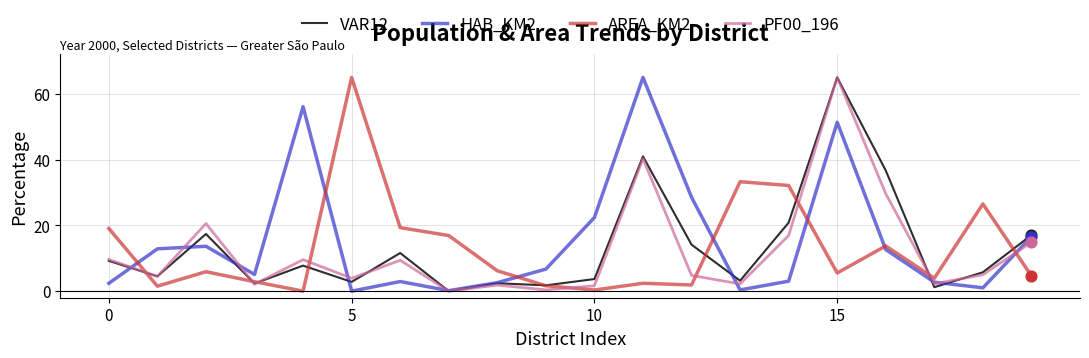

After their last crossing, which series has the higher values: AREA_KM2 or PF00_196?

PF00_196